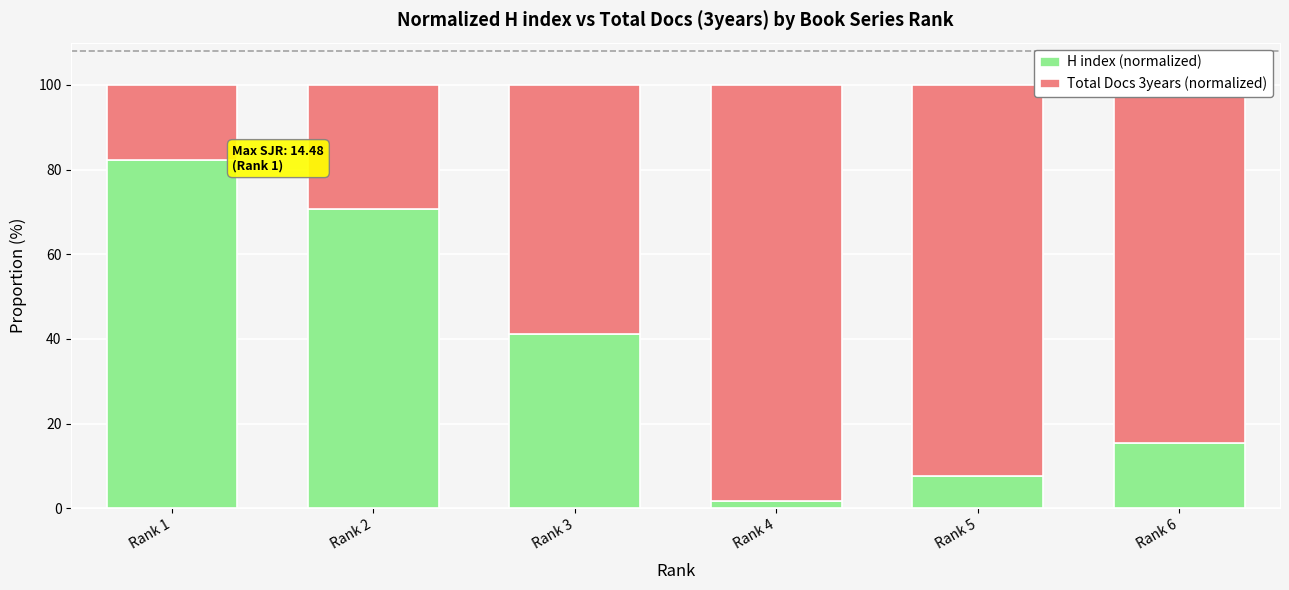

Is it true that H index (normalized) equals 41.3 at Rank 3?

True